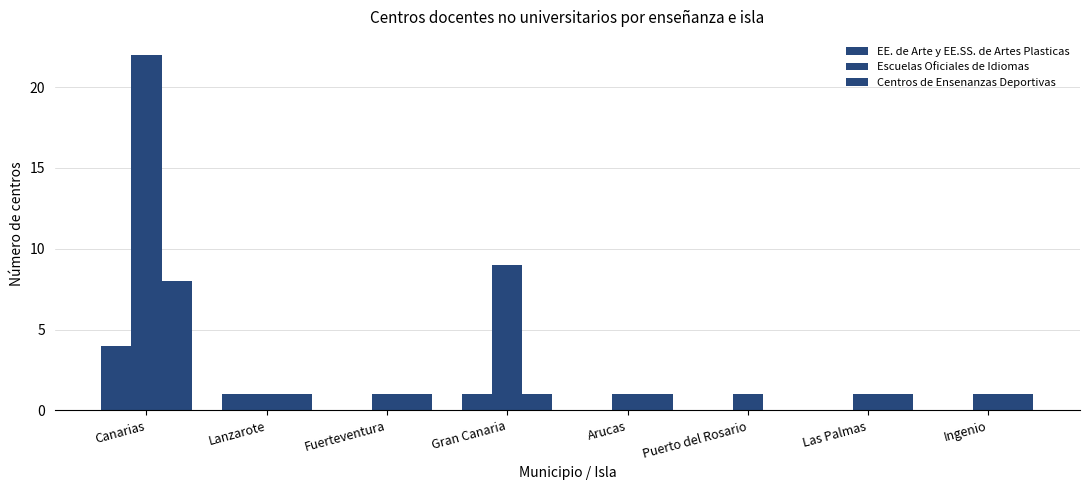

List the series in order of their peak value, lowest first.

EE. de Arte y EE.SS. de Artes Plasticas, Centros de Ensenanzas Deportivas, Escuelas Oficiales de Idiomas